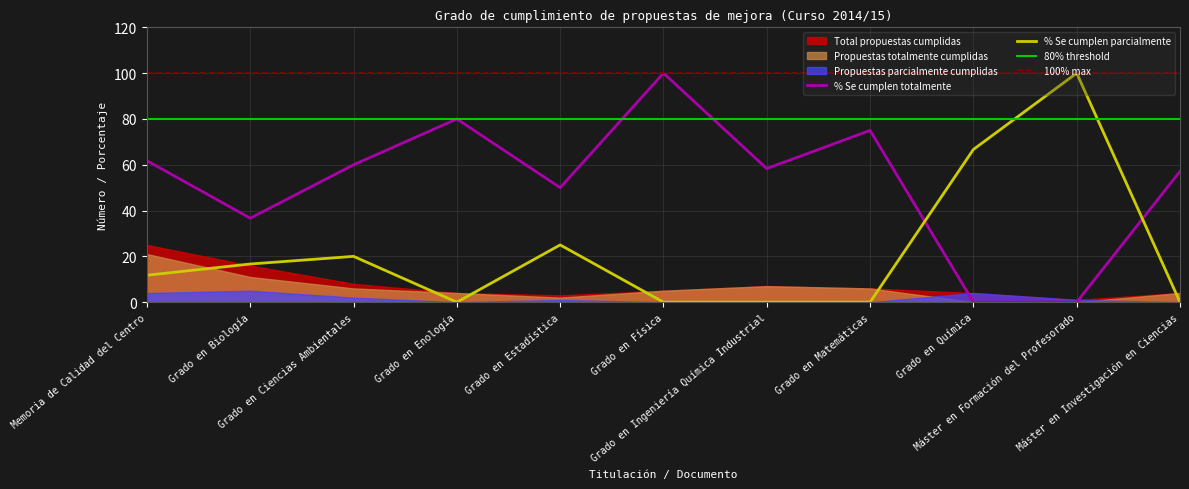

True or false: Propuestas parcialmente cumplidas and Propuestas totalmente cumplidas cross at least once.

True